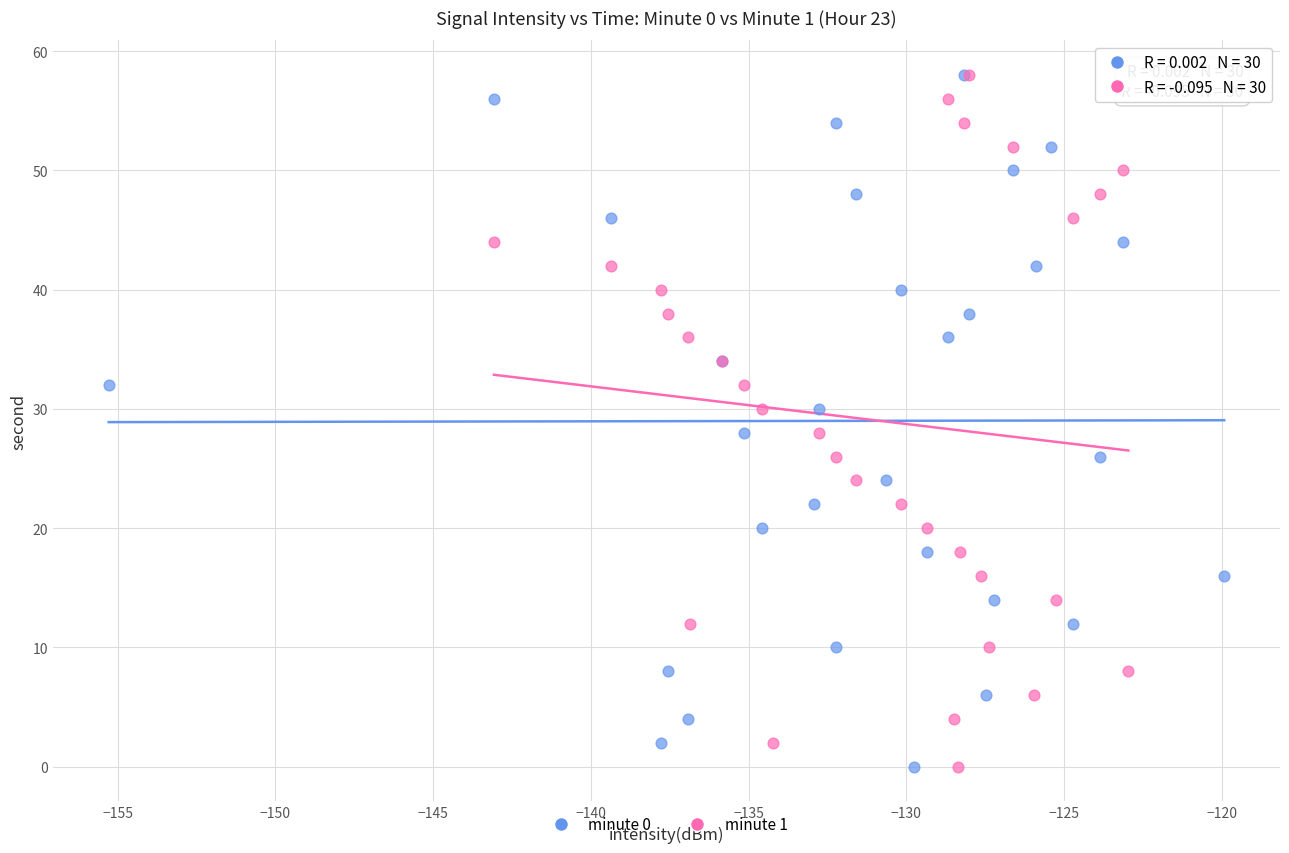

What are all the series names shown in the legend?

minute 0, minute 1